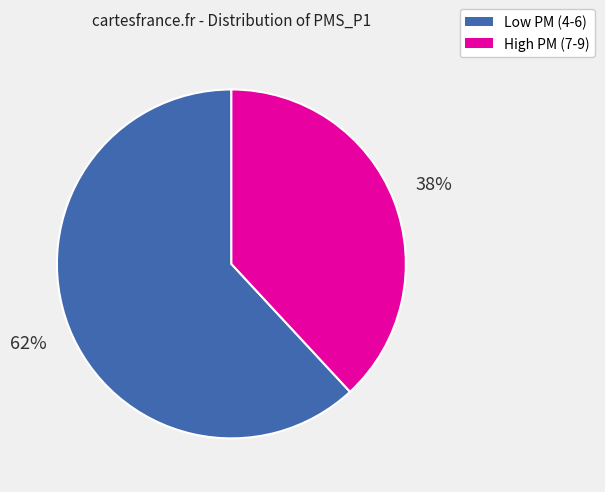

Does any single category account for the majority?

Yes